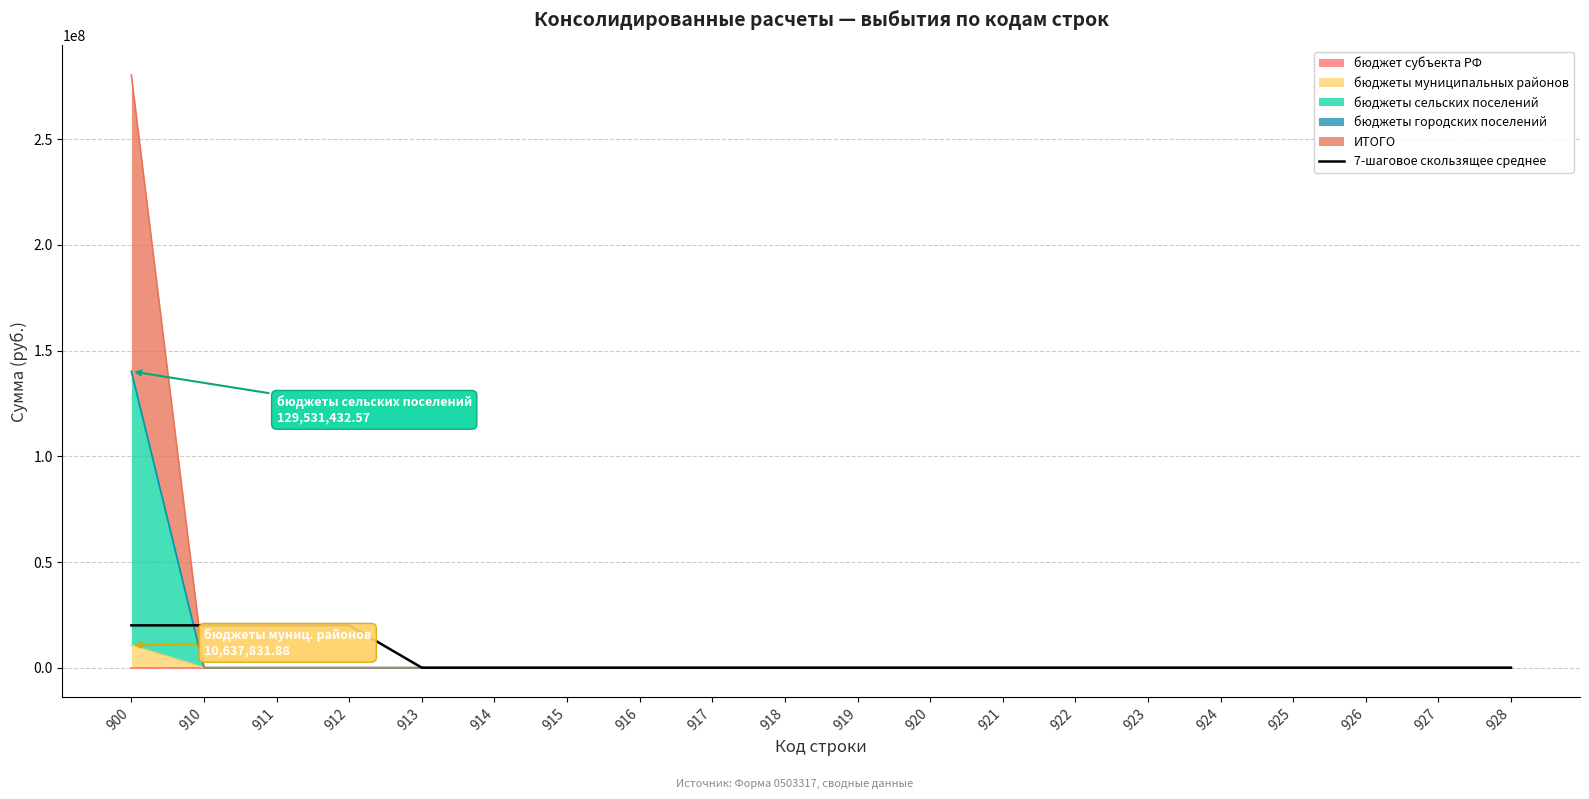

Does the chart have visible grid lines?

Yes